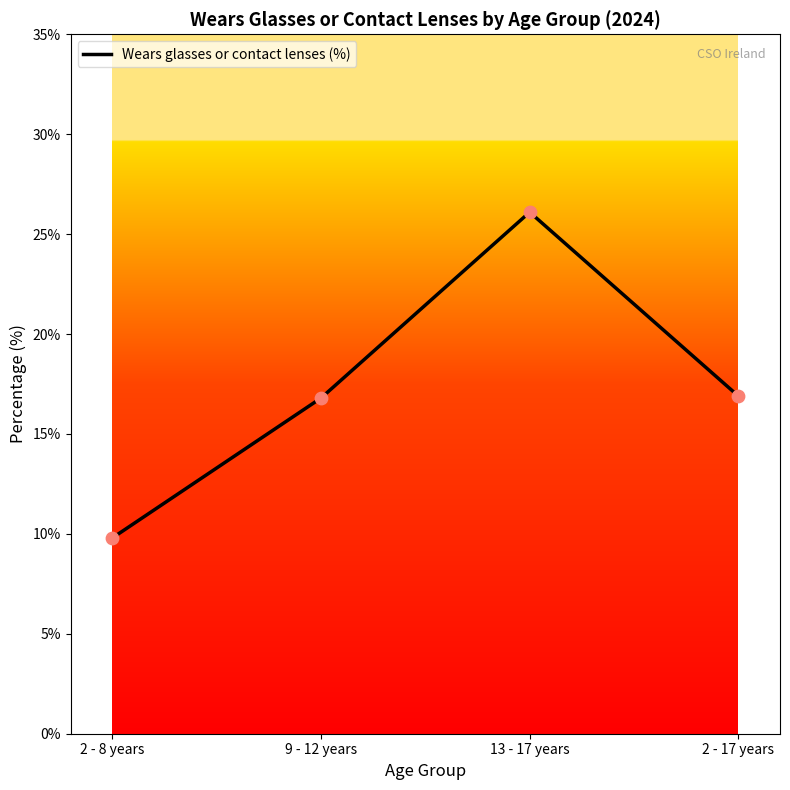

Between 13 - 17 years and 9 - 12 years, which is larger?

13 - 17 years